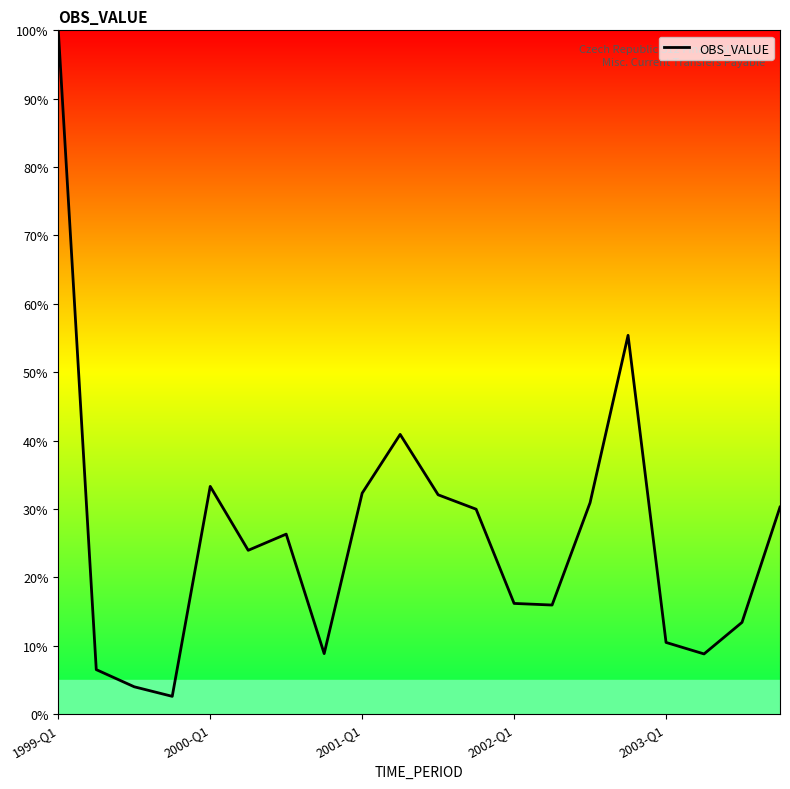

What is the greatest value displayed?

100.0